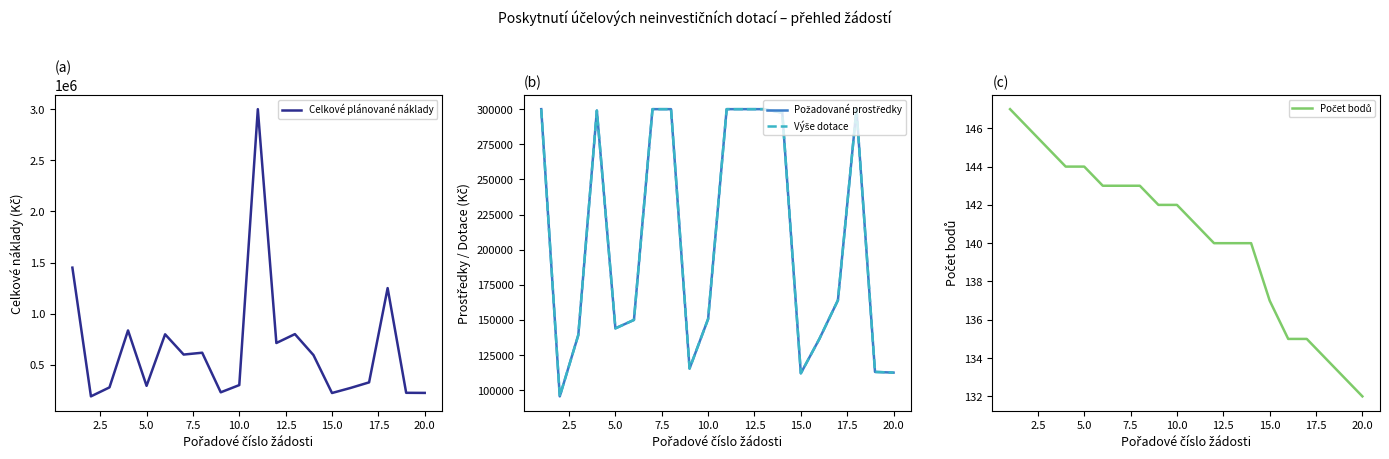

The value of Požadované prostředky at 7.5 is 115668. True or false?

False